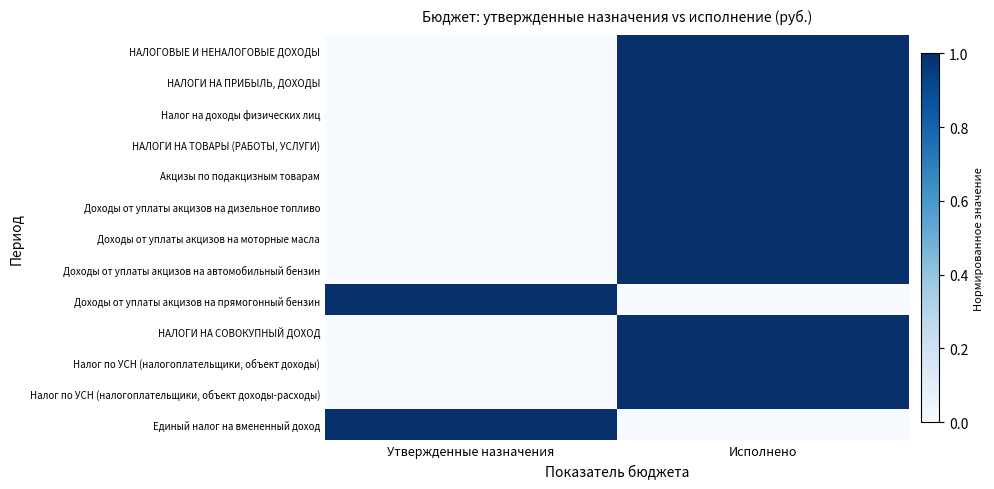

Reading left to right, what are all the values shown in this chart?

НАЛОГОВЫЕ И НЕНАЛОГОВЫЕ ДОХОДЫ: Утвержденные назначения=0	Исполнено=1
НАЛОГИ НА ПРИБЫЛЬ, ДОХОДЫ: Утвержденные назначения=0	Исполнено=1
Налог на доходы физических лиц: Утвержденные назначения=0	Исполнено=1
НАЛОГИ НА ТОВАРЫ (РАБОТЫ, УСЛУГИ): Утвержденные назначения=0	Исполнено=1
Акцизы по подакцизным товарам: Утвержденные назначения=0	Исполнено=1
Доходы от уплаты акцизов на дизельное топливо: Утвержденные назначения=0	Исполнено=1
Доходы от уплаты акцизов на моторные масла: Утвержденные назначения=0	Исполнено=1
Доходы от уплаты акцизов на автомобильный бензин: Утвержденные назначения=0	Исполнено=1
Доходы от уплаты акцизов на прямогонный бензин: Утвержденные назначения=1	Исполнено=0
НАЛОГИ НА СОВОКУПНЫЙ ДОХОД: Утвержденные назначения=0	Исполнено=1
Налог по УСН (налогоплательщики, объект доходы): Утвержденные назначения=0	Исполнено=1
Налог по УСН (налогоплательщики, объект доходы-расходы): Утвержденные назначения=0	Исполнено=1
Единый налог на вмененный доход: Утвержденные назначения=1	Исполнено=0